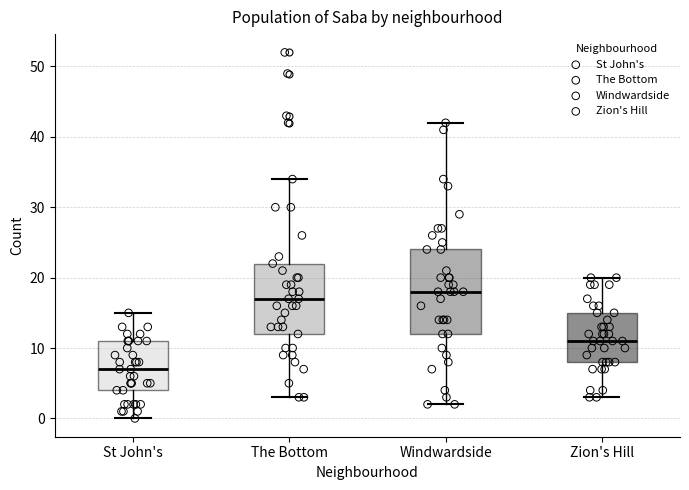

Which box is the tallest, from its lower edge to its upper edge?

Windwardside